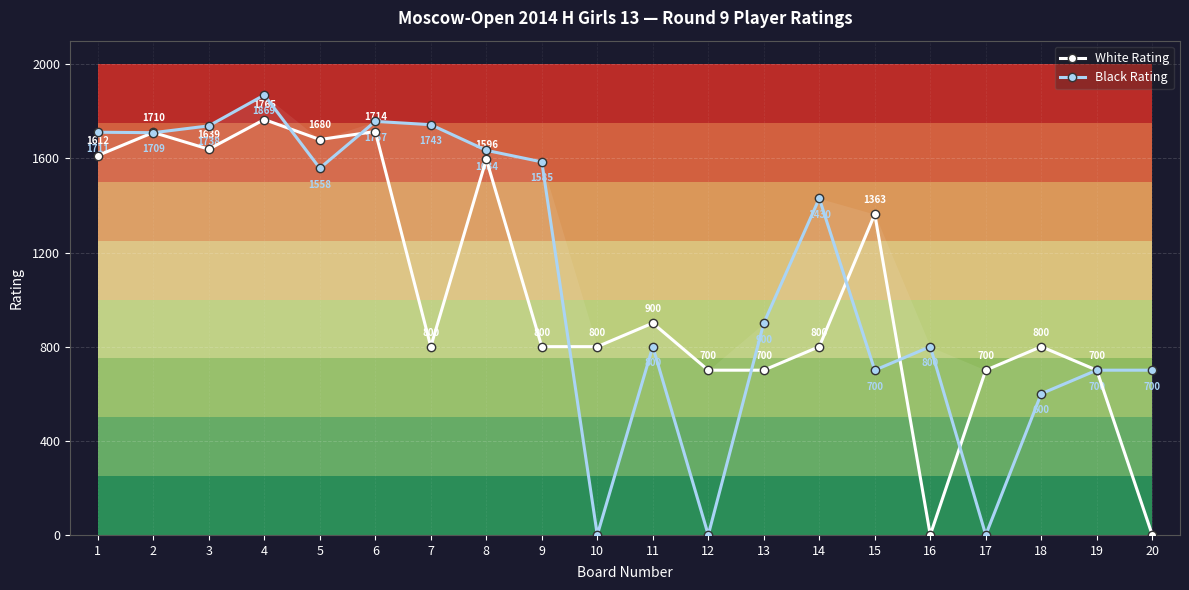

Is it true that White Rating equals -1021 at 20?

False